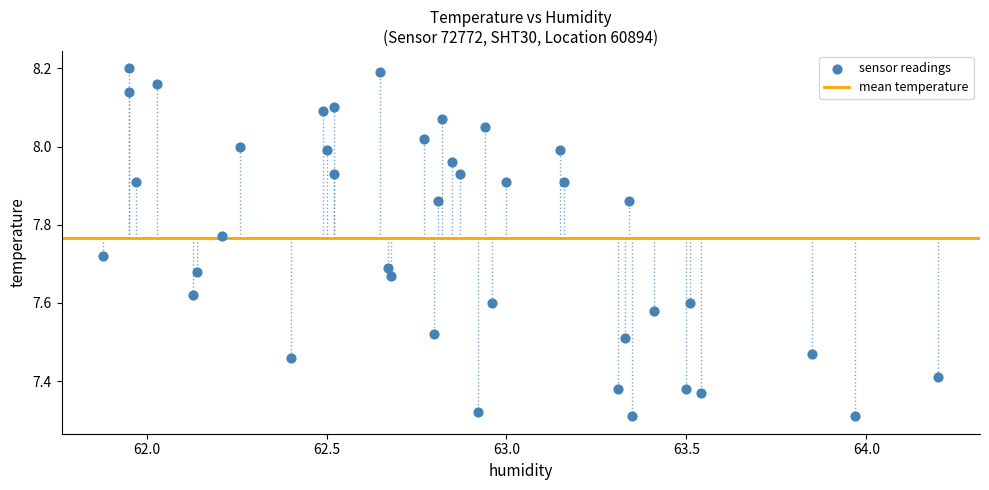

What is the range of X values (max minus min)?

2.3